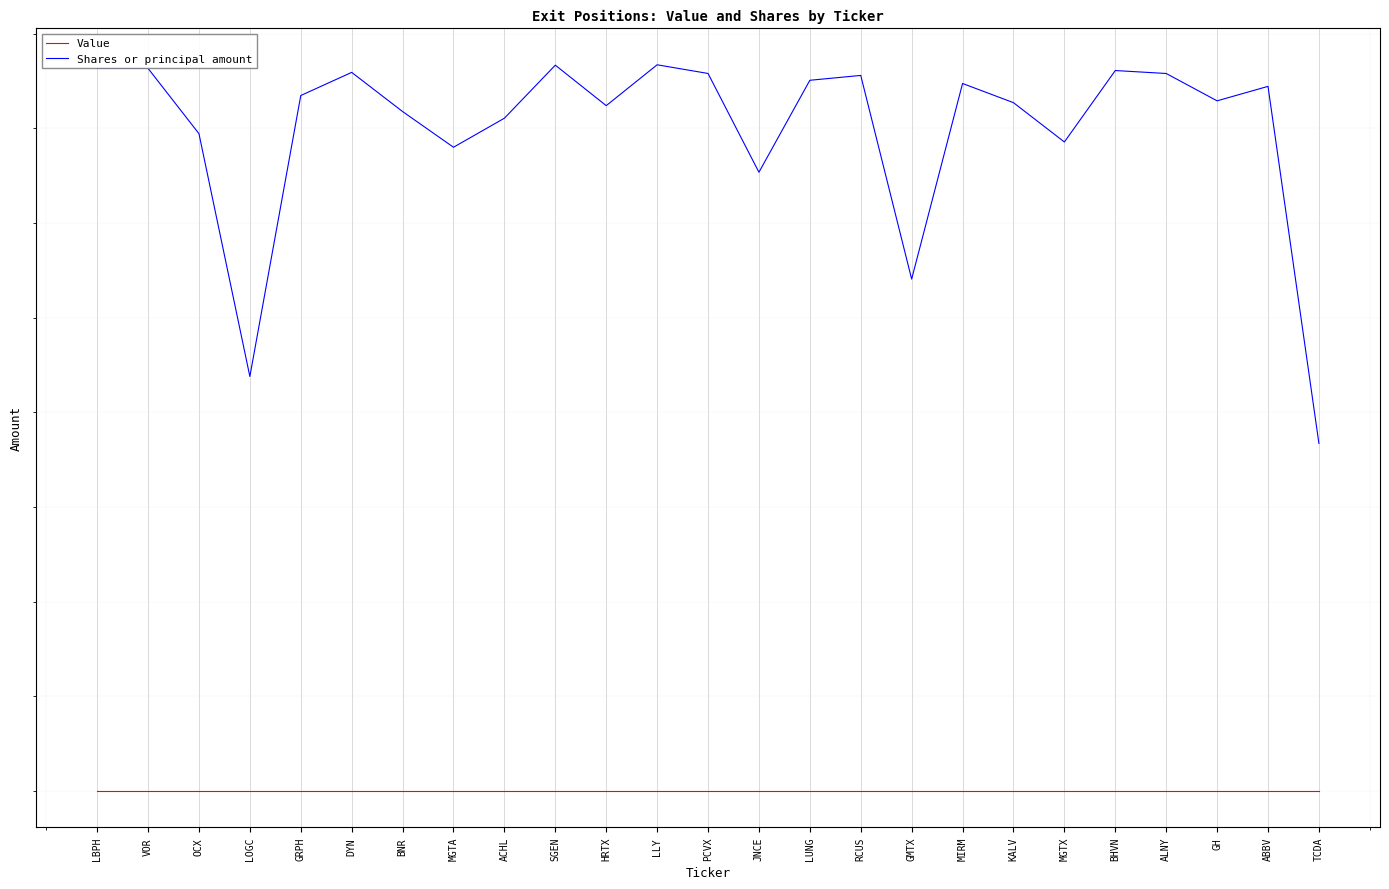

What are all the series names shown in the legend?

Value, Shares or principal amount